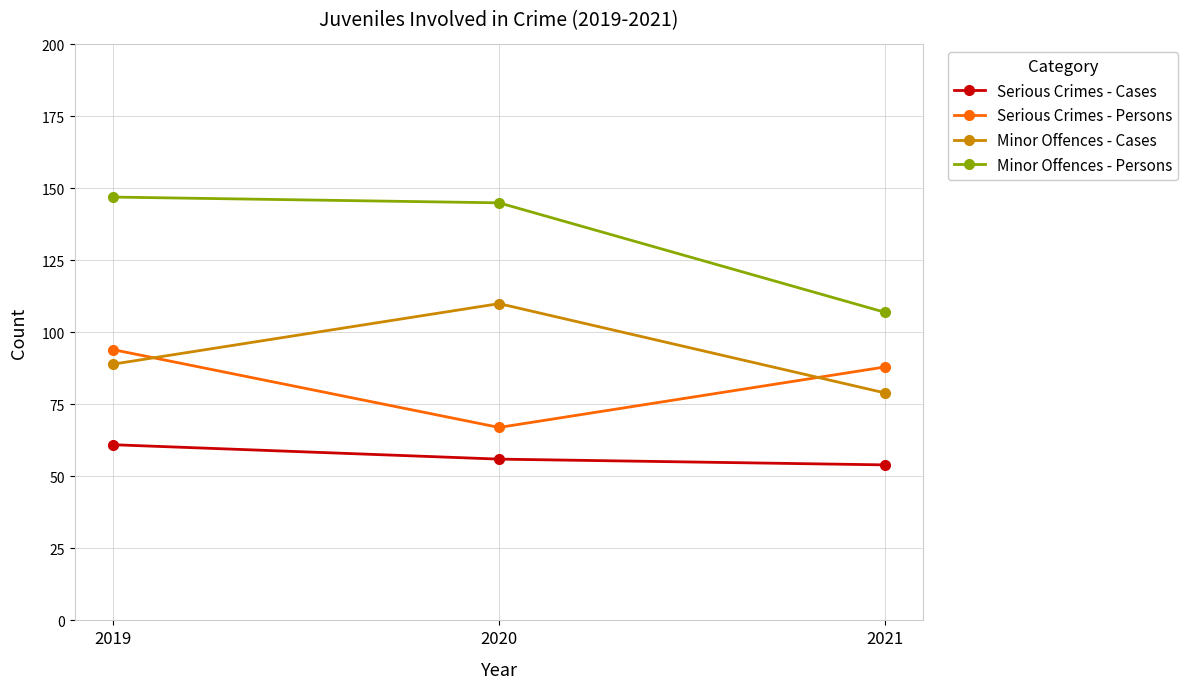

Reading left to right, list all the values displayed in this chart.

Serious Crimes - Cases: 2019=61	2020=56	2021=54
Serious Crimes - Persons: 2019=94	2020=67	2021=88
Minor Offences - Cases: 2019=89	2020=110	2021=79
Minor Offences - Persons: 2019=147	2020=145	2021=107